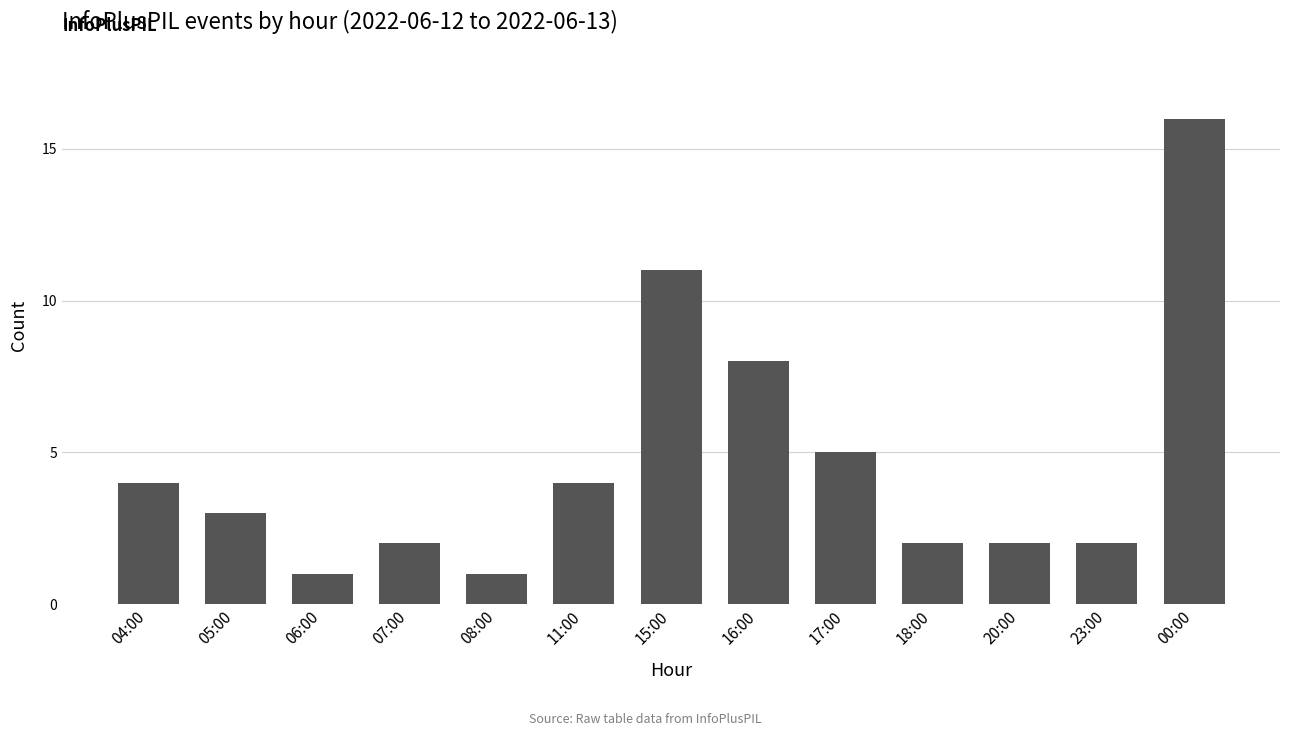

Reading left to right, what are all the values shown in this chart?

4	3	1	2	1	4	11	8	5	2	2	2	16